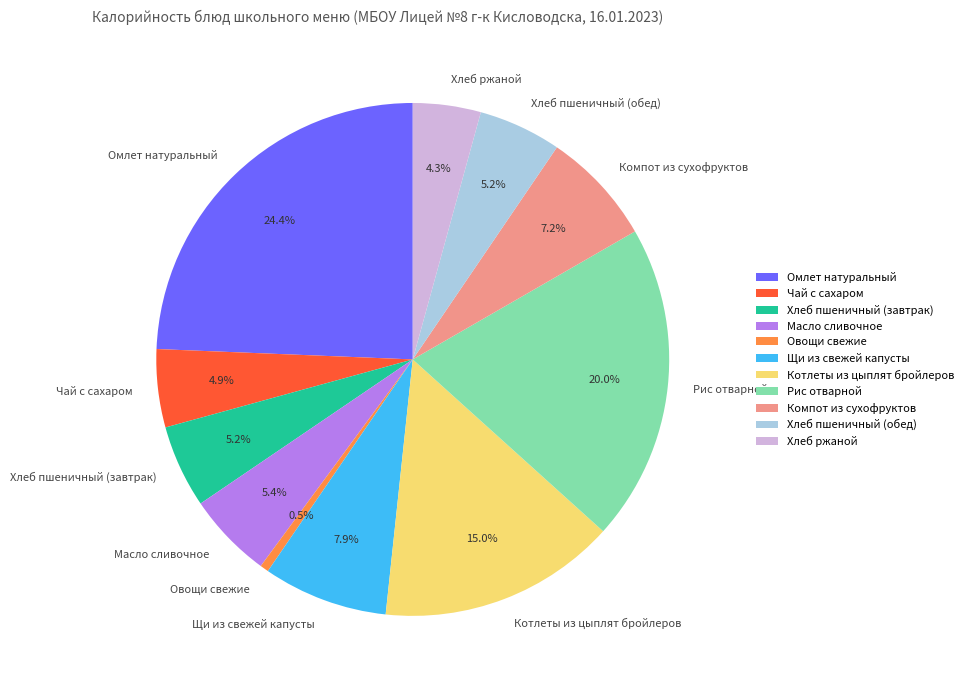

To the nearest percent, what percentage of the pie is Хлеб пшеничный (обед)?

5%